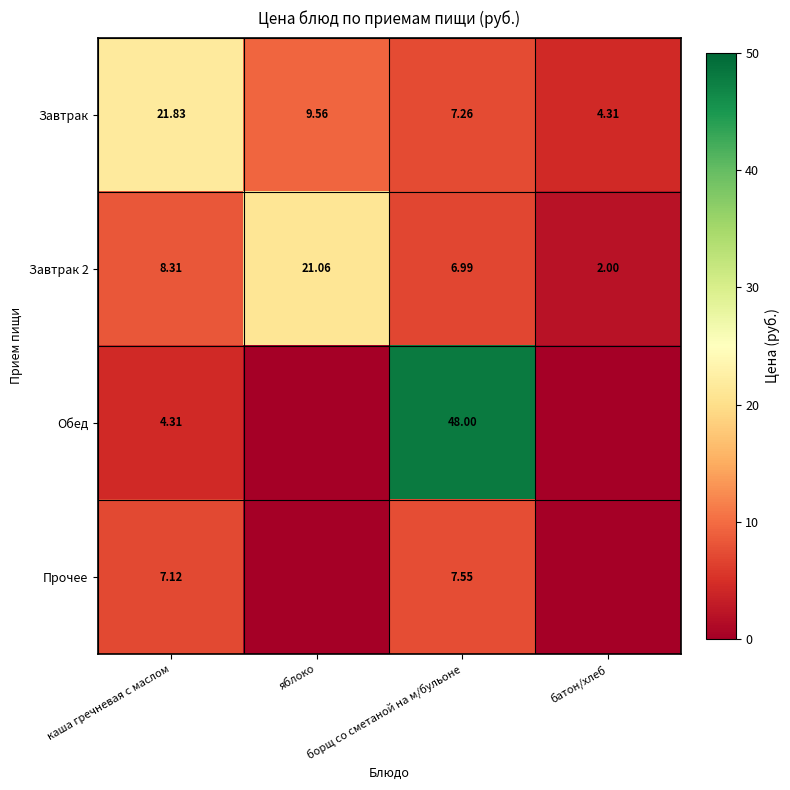

Which series has the largest total across all categories?

Обед